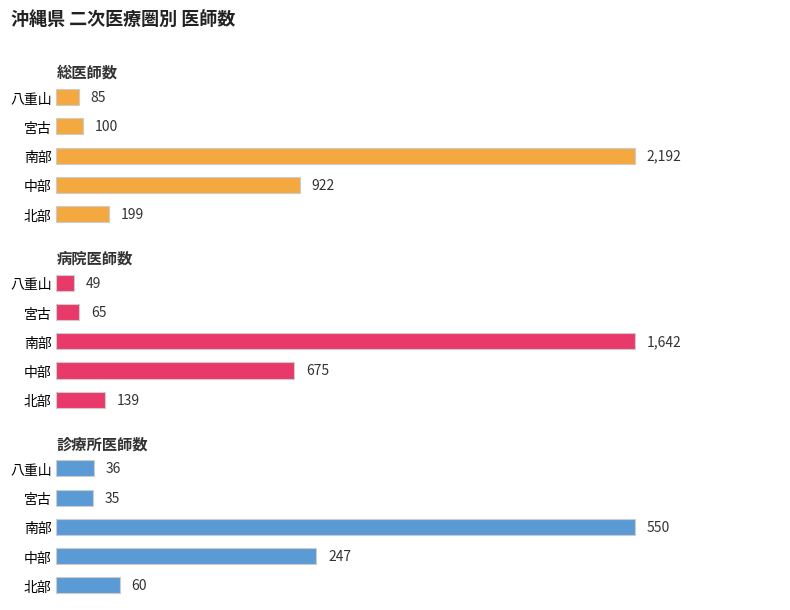

How many values in the 病院医師数 series exceed 139?

2